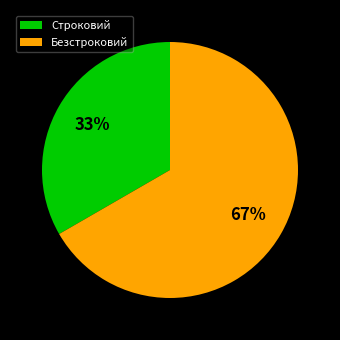

How many slices are in this pie chart?

2